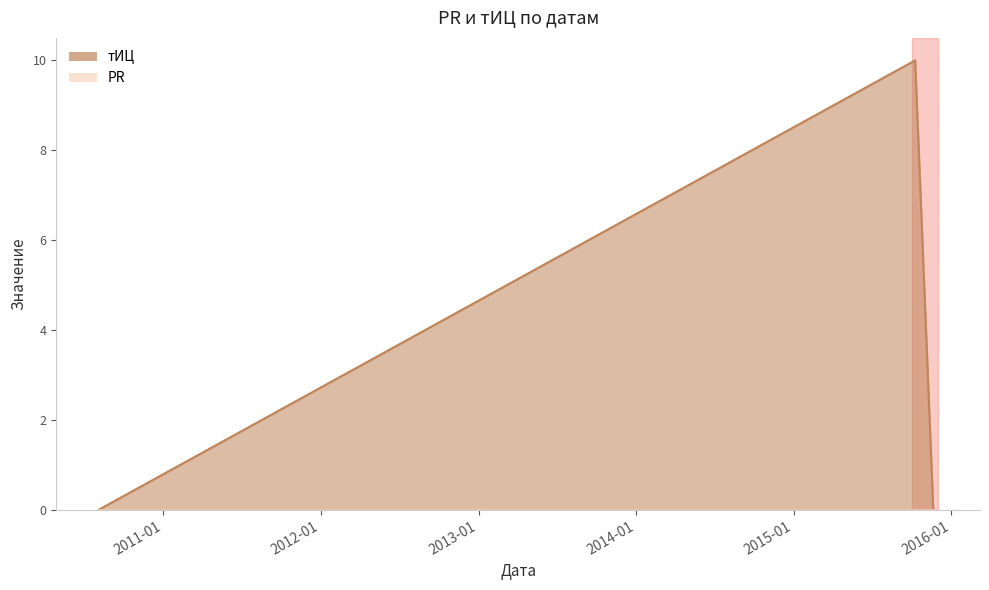

What is the sum of all values?

10